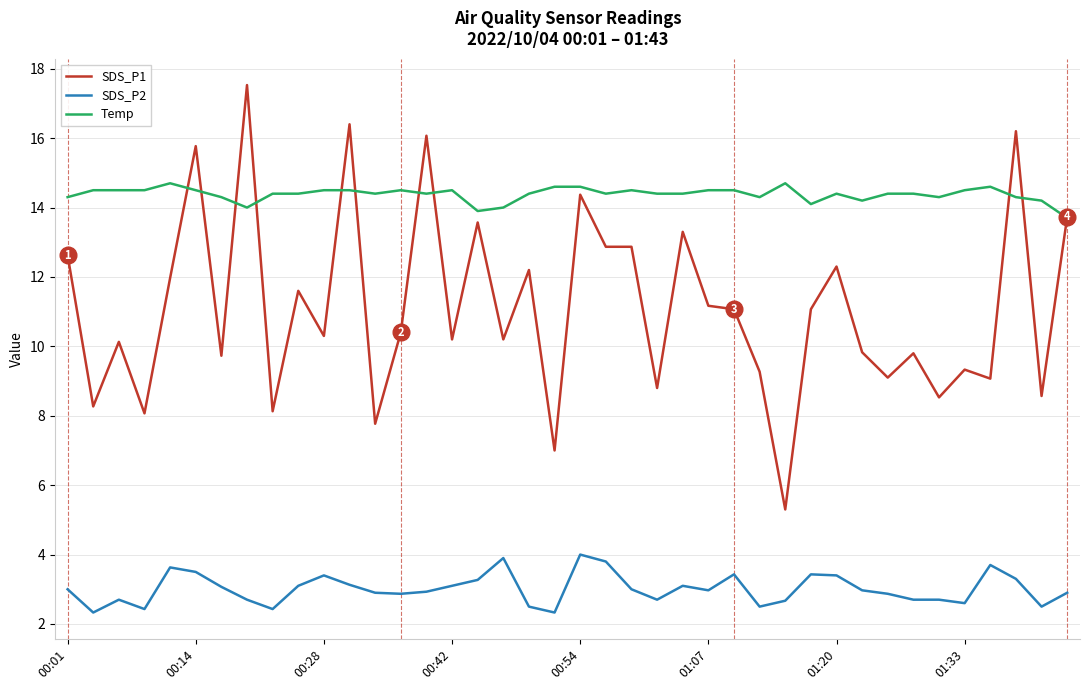

What is the difference between the second highest and minimum values in the Temp series?

1.0